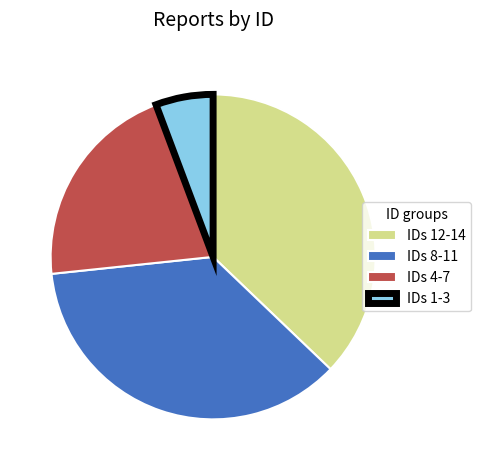

Approximately how many times larger is the value at IDs 8-11 compared to IDs 1-3?

6.3